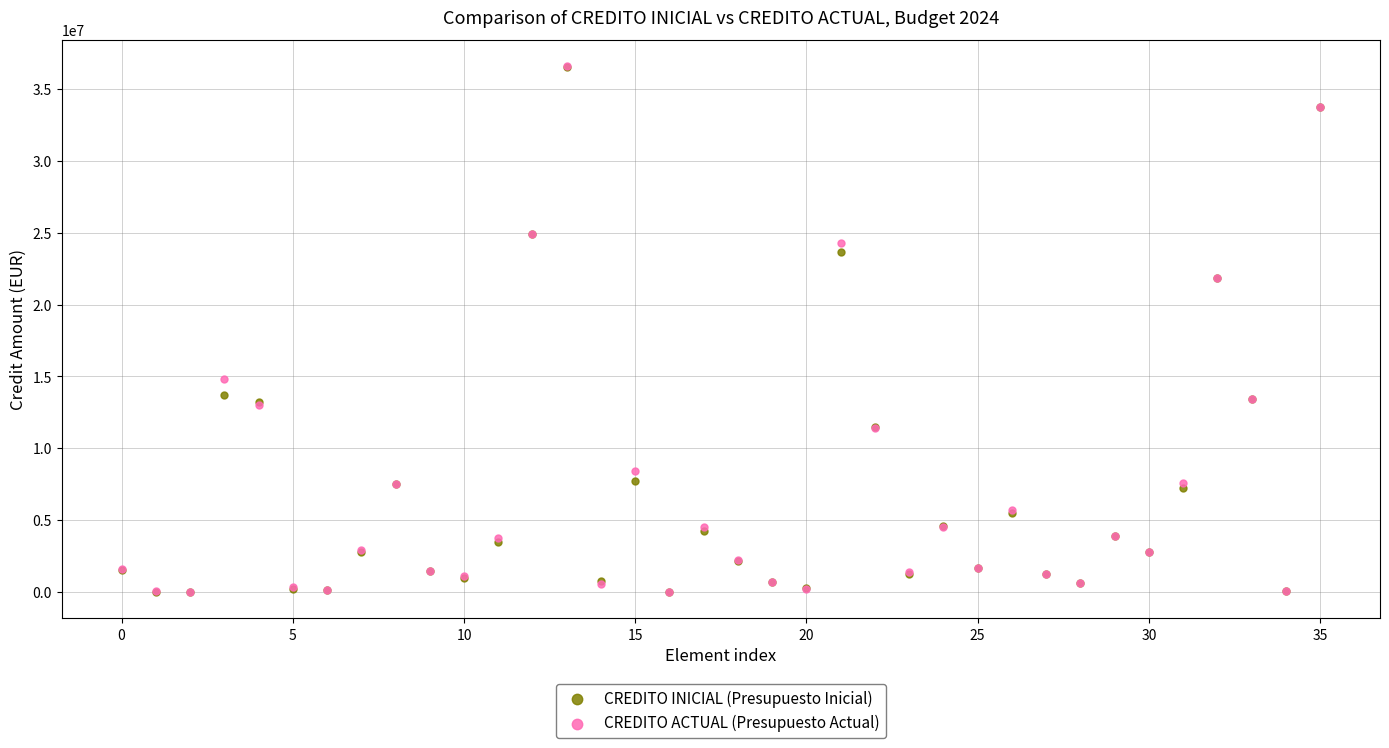

What are all the series names shown in the legend?

CREDITO INICIAL (Presupuesto Inicial), CREDITO ACTUAL (Presupuesto Actual)